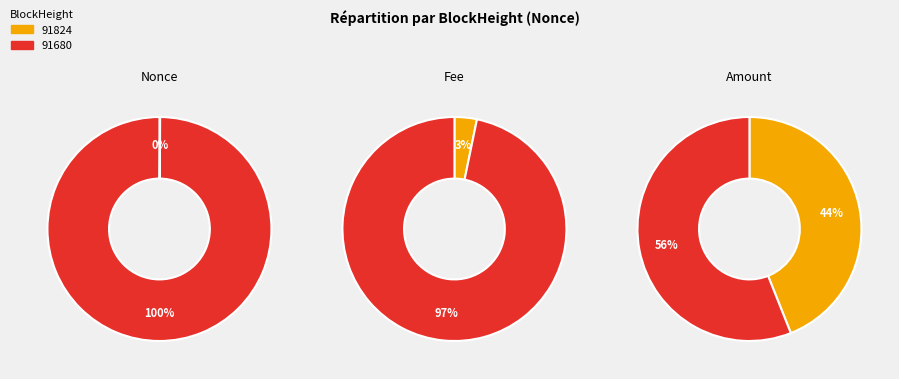

Count the number of slices in the pie.

2